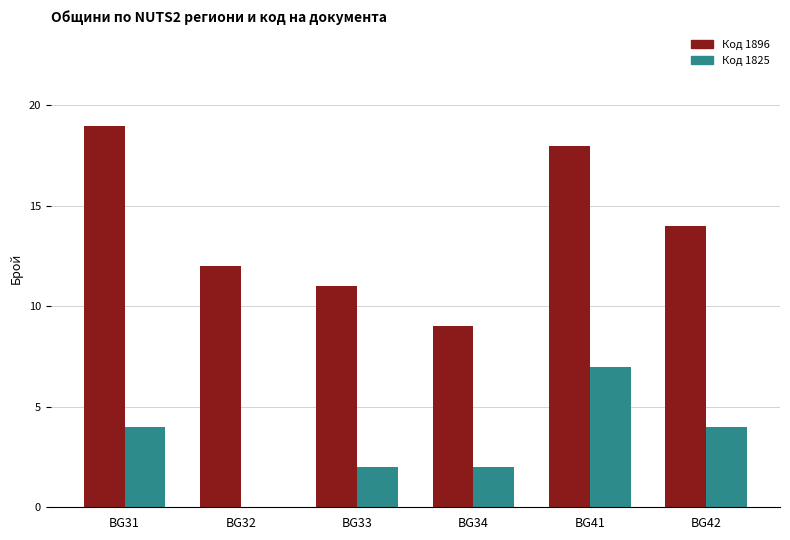

Between BG31 and BG42, which series saw the biggest shift?

Код 1896